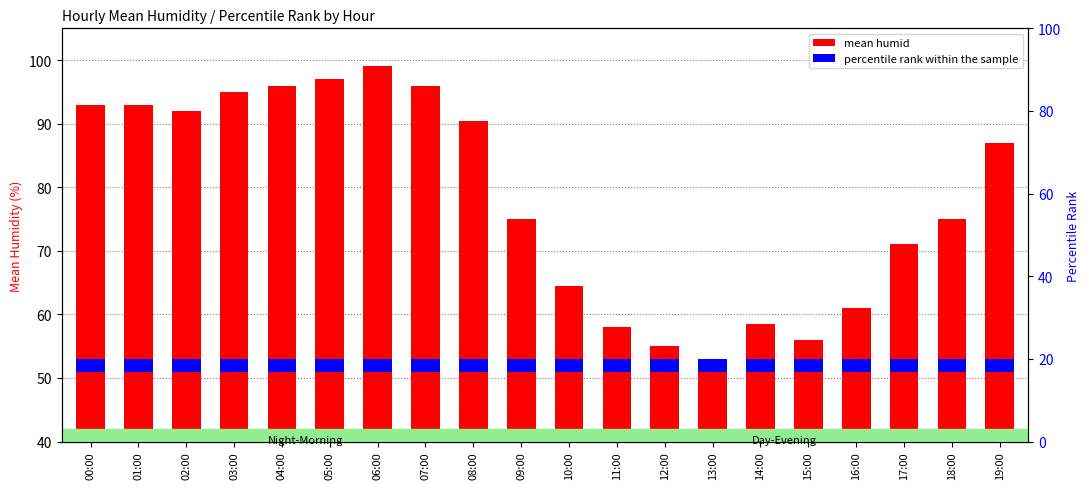

True or false: percentile rank within the sample has a value of 3.1 at 08:00.

False